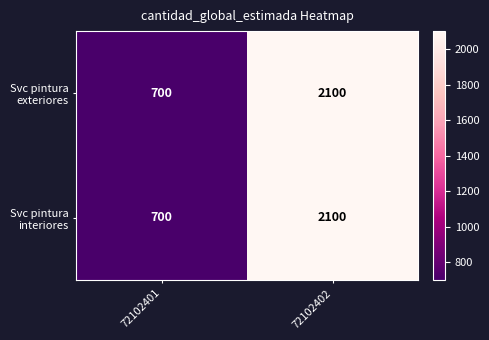

At which category is the sum across all series the highest?

72102402